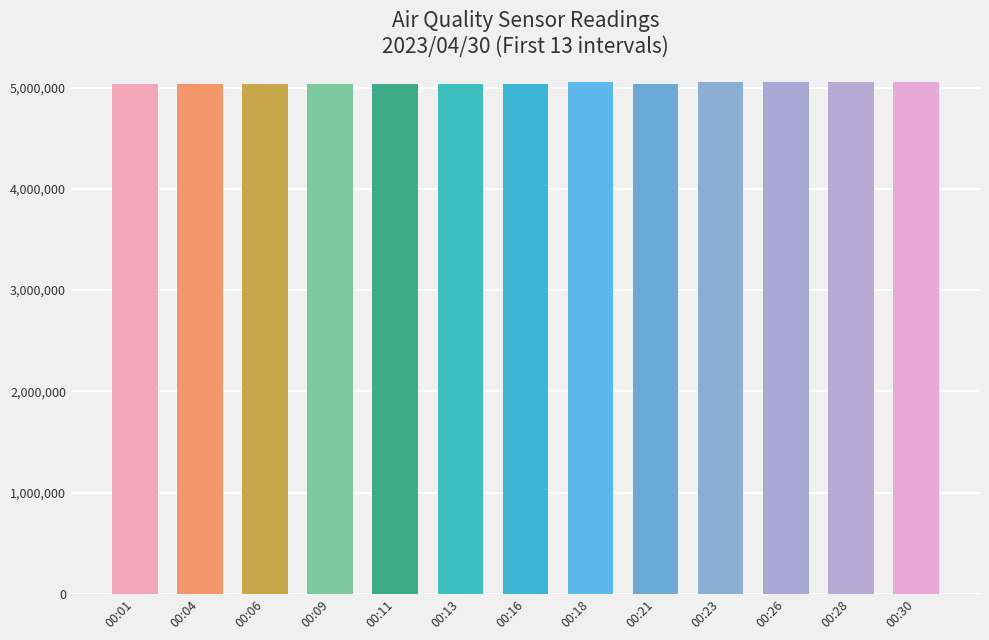

How many bars are there in total?

13